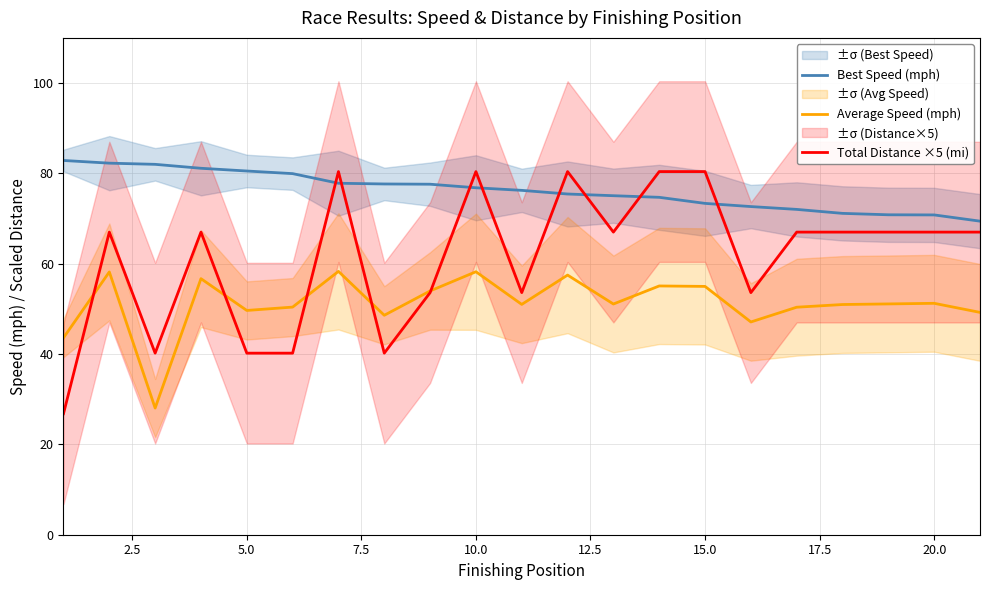

Reading left to right, extract all data points from this chart.

Best Speed (mph): 82.9	82.3	82.0	81.1	80.5	79.9	77.8	77.7	77.6	76.8	76.2	75.4	75.1	74.7	73.4	72.7	72.0	71.1	70.8	70.8	69.4
Average Speed (mph): 43.6	58.2	28.0	56.7	49.7	50.4	58.3	48.6	54.0	58.2	51.0	57.5	51.1	55.1	55.0	47.1	50.4	51.0	51.1	51.2	49.2
Total Distance ×5 (mi): 26.8	67.0	40.2	67.0	40.2	40.2	80.4	40.2	53.6	80.4	53.6	80.4	67.0	80.4	80.4	53.6	67.0	67.0	67.0	67.0	67.0